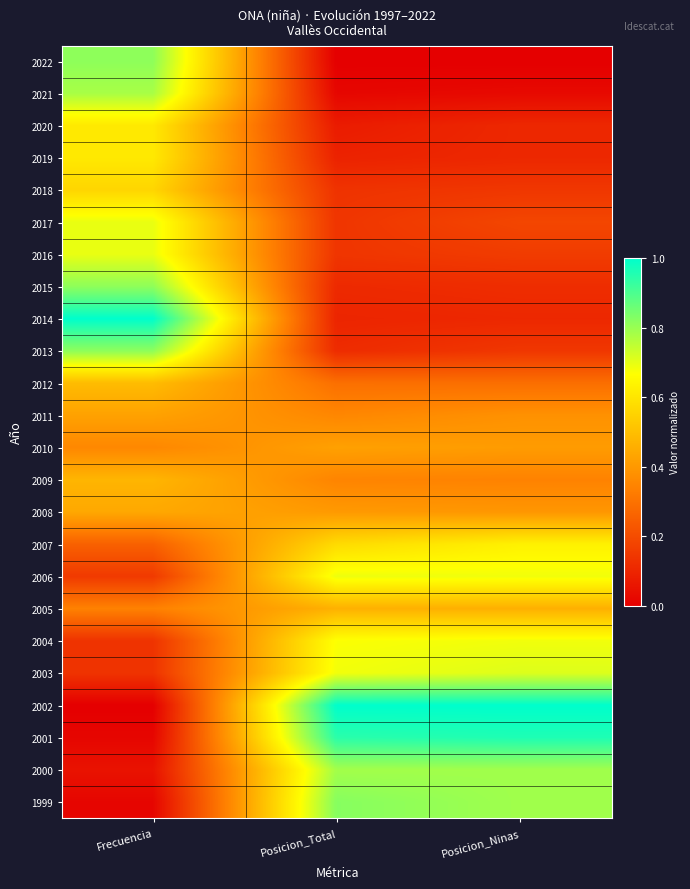

Between Posicion_Ninas and Frecuencia, which is larger?

Frecuencia